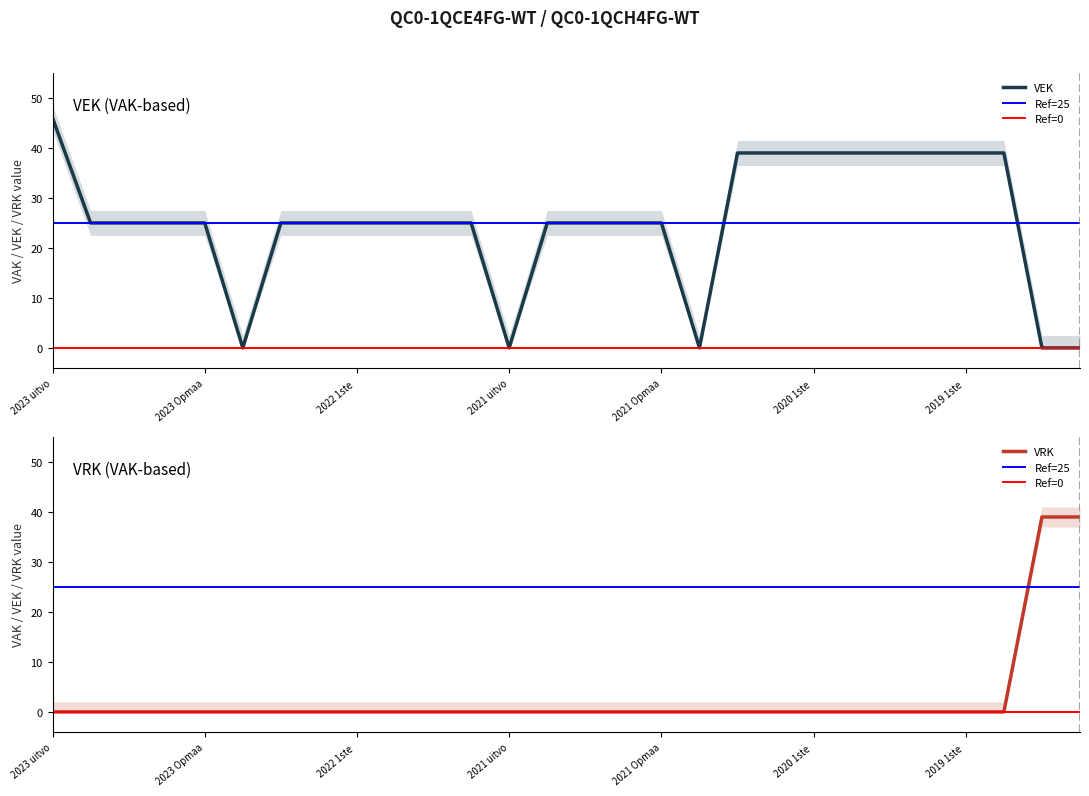

What is the maximum value shown in the chart?

46